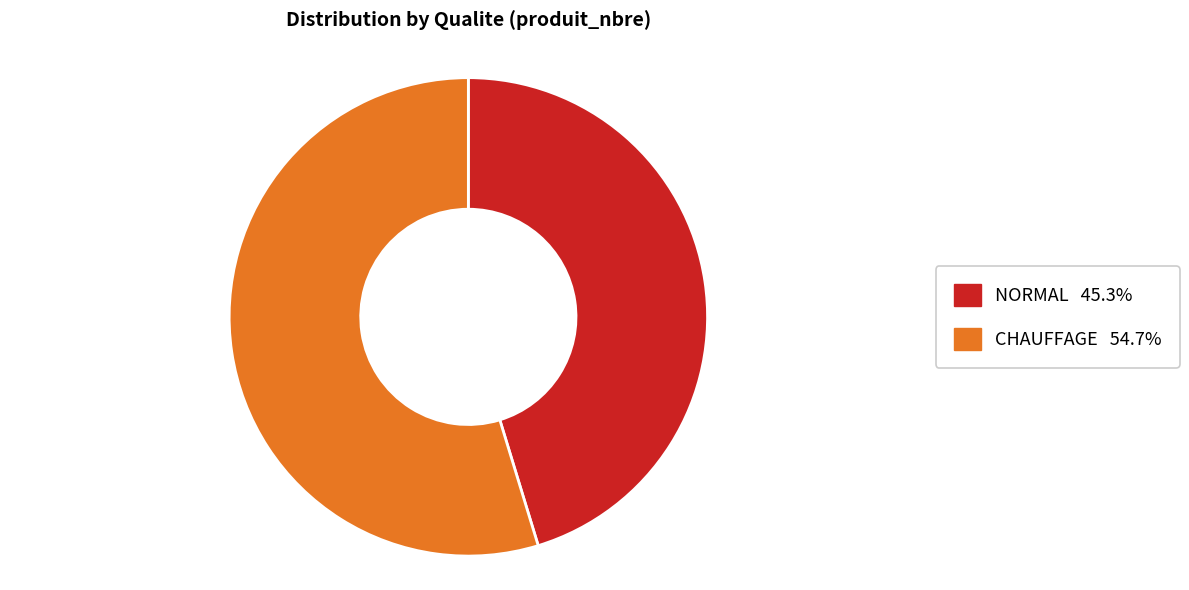

Does any single category account for the majority?

Yes